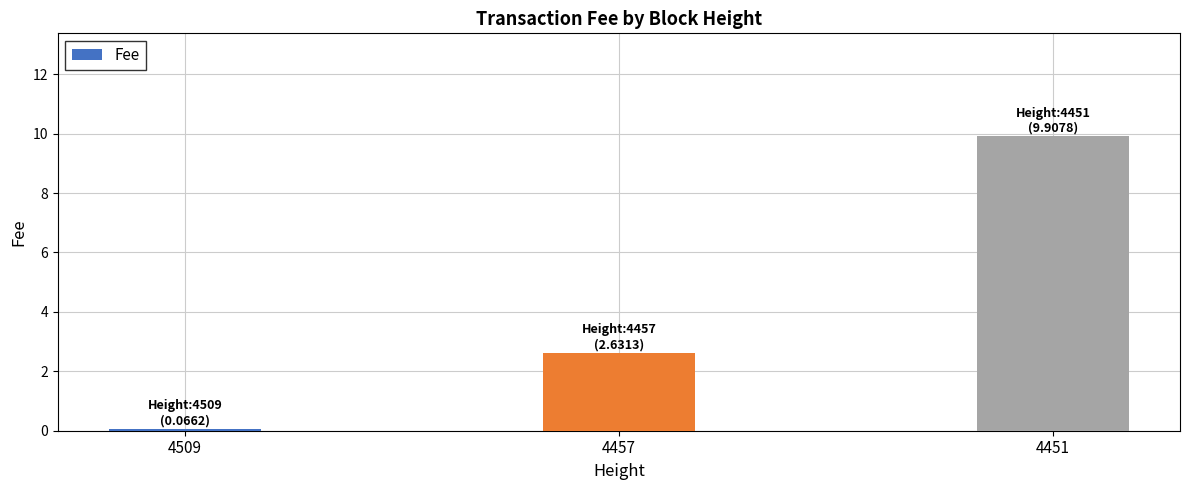

Reading left to right, transcribe all the data shown in this chart.

4509=0.1	4457=2.6	4451=9.9